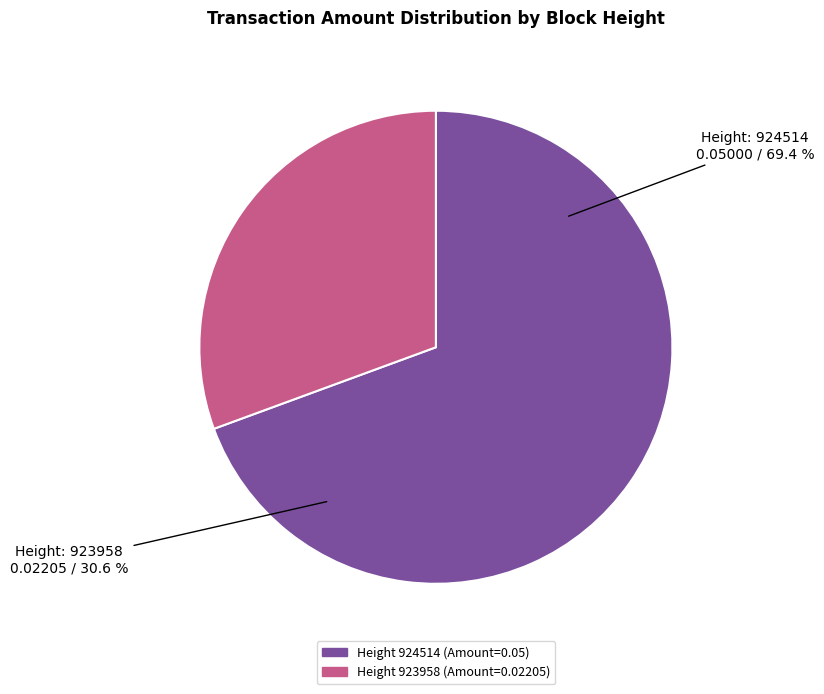

Which slice is the largest?

924514